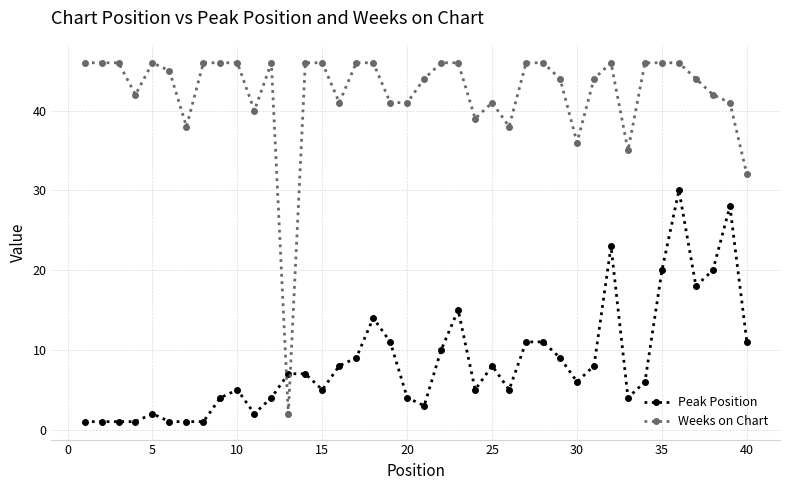

What is the lowest value of the Weeks on Chart series?

2